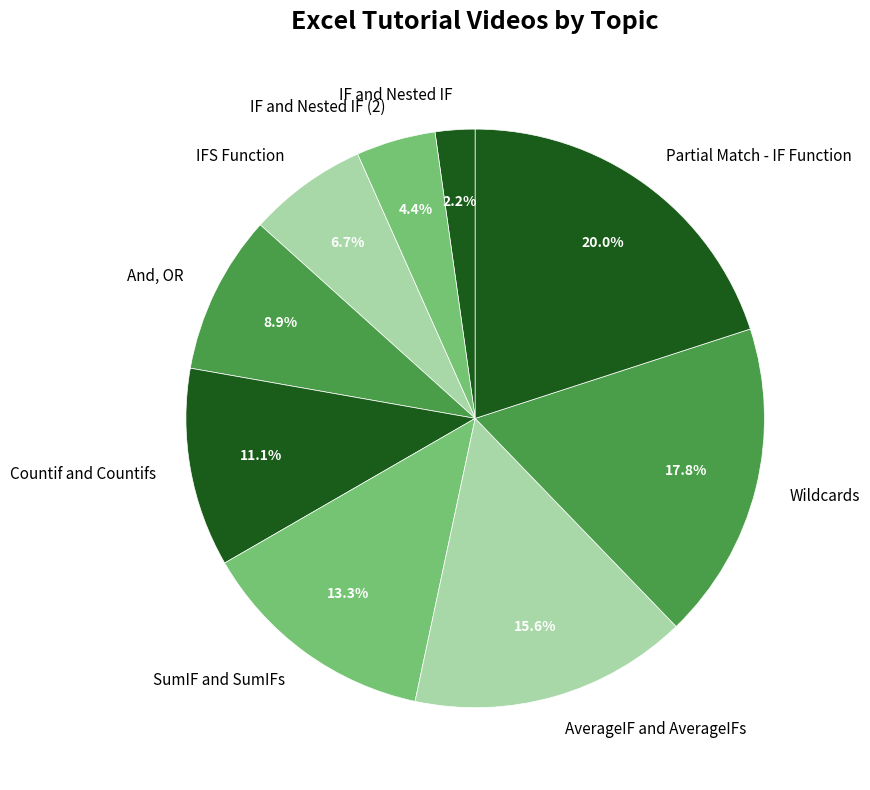

Is it true that Wildcards is 5% of the pie?

False